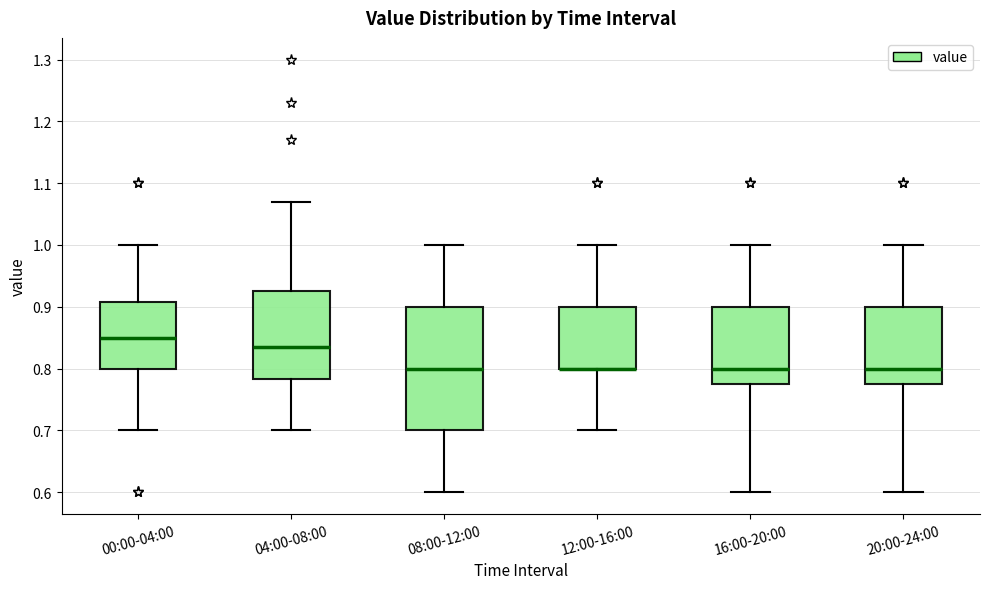

Comparing the boxes themselves (not the whiskers), which one is the tallest?

08:00-12:00